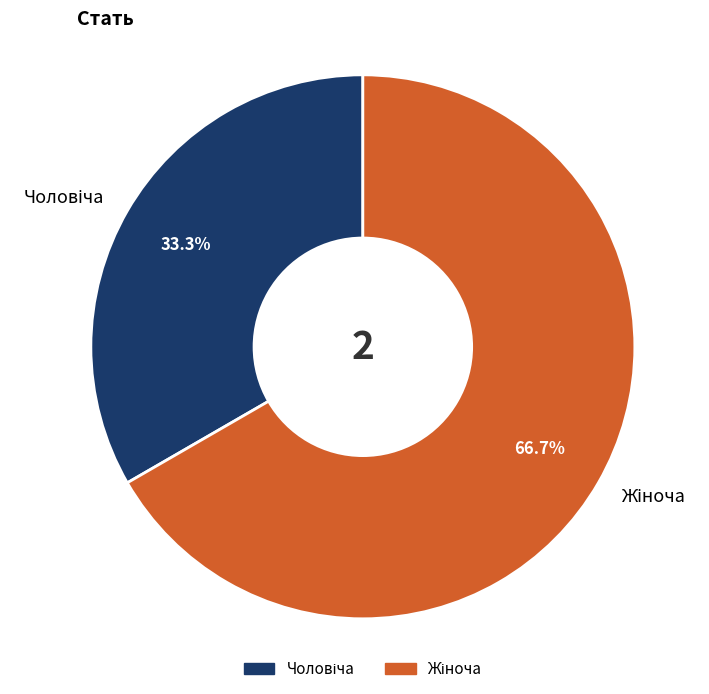

Is there any slice that represents more than half of the pie?

Yes